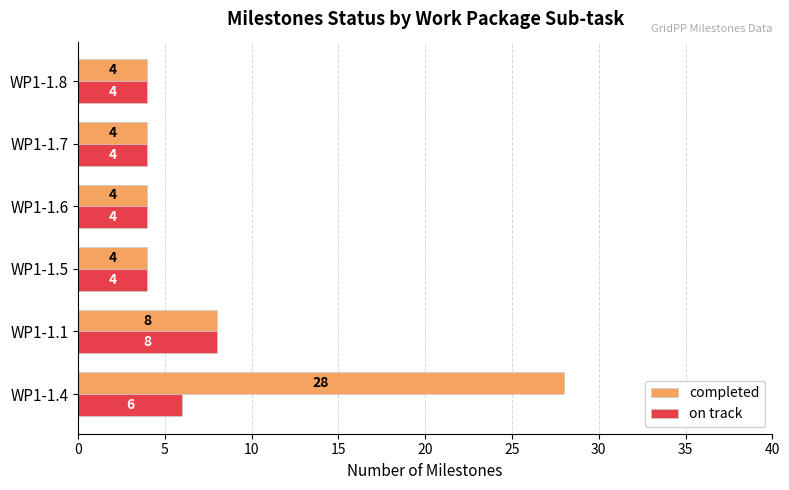

What is the sum of the on track values at WP1-1.5 and WP1-1.8?

8